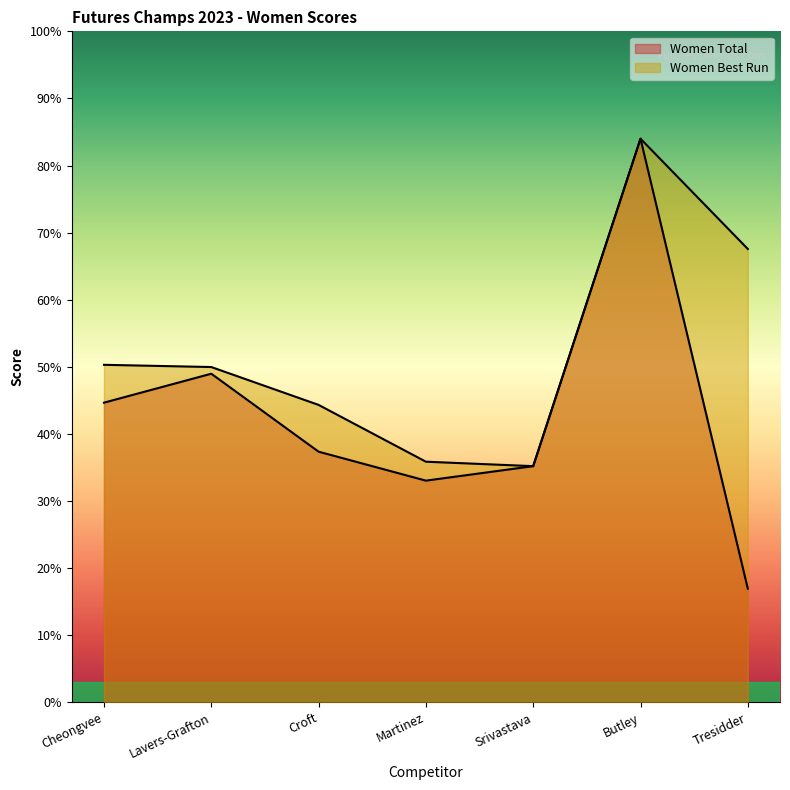

Reading left to right, transcribe all the data shown in this chart.

Women Total: Cheongvee=44.7	Lavers-Grafton=49.0	Croft=37.4	Martinez=33.0	Srivastava=35.2	Butley=84.0	Tresidder=16.9
Women Best Run: Cheongvee=50.3	Lavers-Grafton=50.0	Croft=44.3	Martinez=35.9	Srivastava=35.2	Butley=84.0	Tresidder=67.6